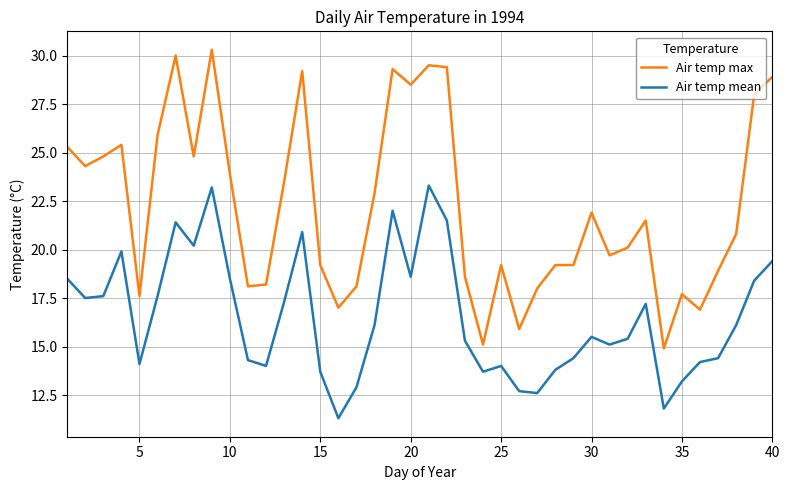

Which series has the largest total across all categories?

Air temp max